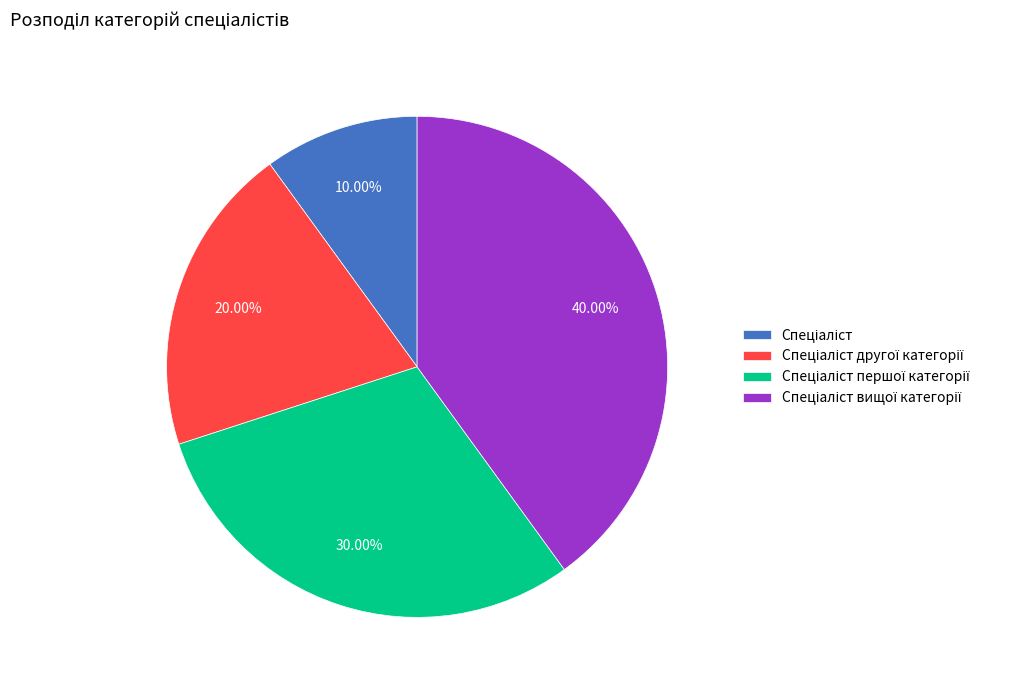

Is there any slice that represents more than half of the pie?

No